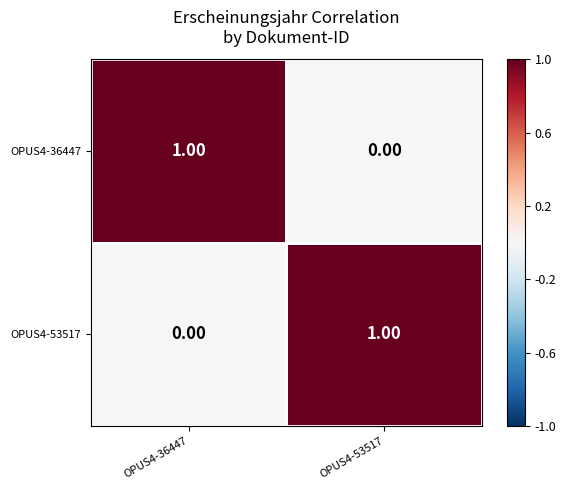

Is the value of OPUS4-53517 at OPUS4-36447 greater than the value of OPUS4-36447 at OPUS4-36447?

No